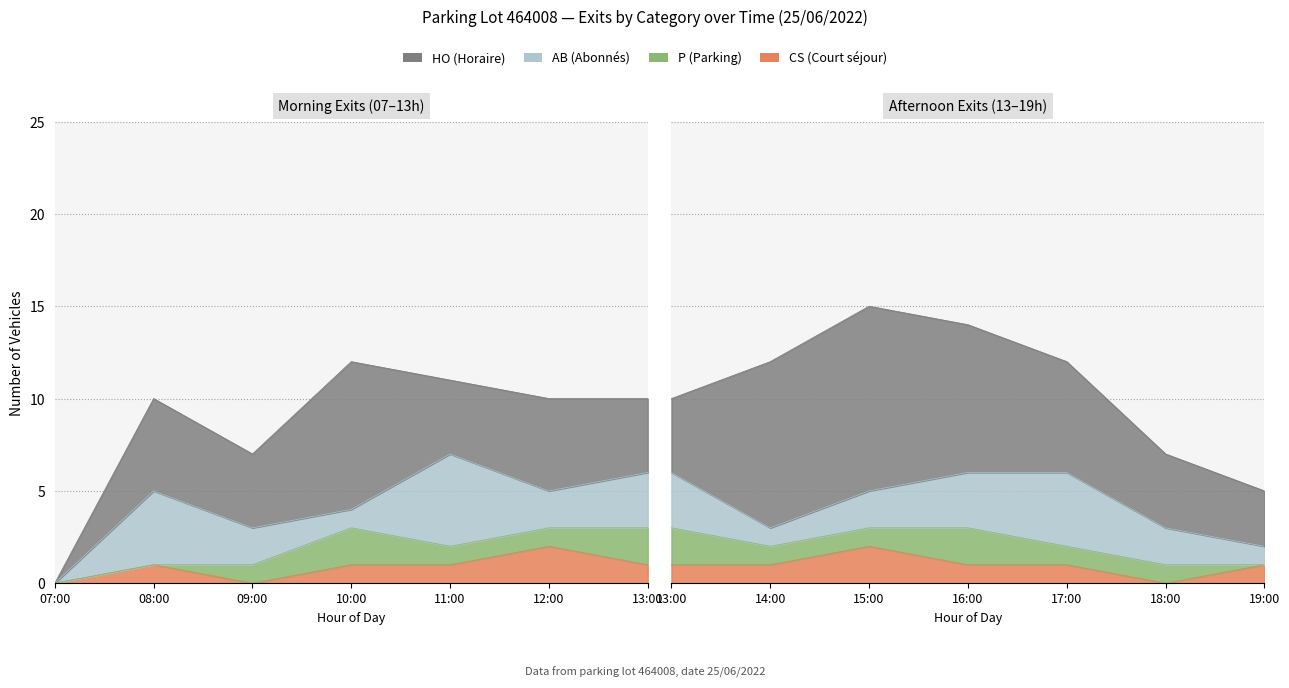

Which series has the largest total across all categories?

HO